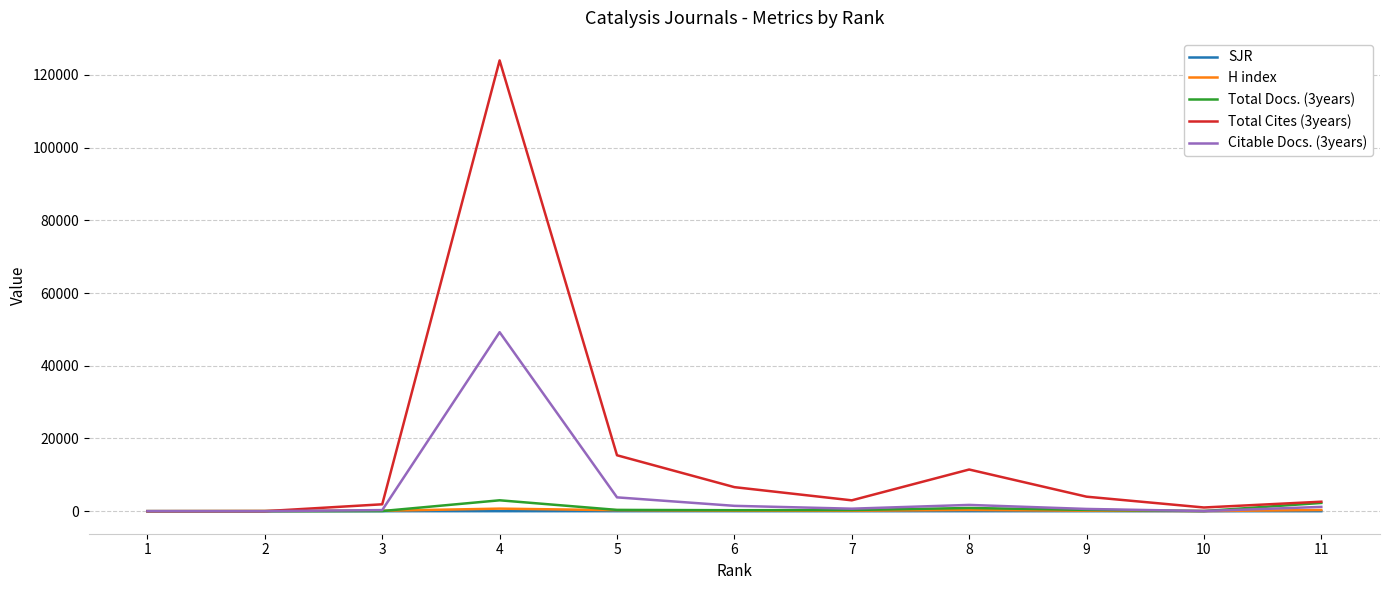

Which series has the largest total across all categories?

Total Cites (3years)